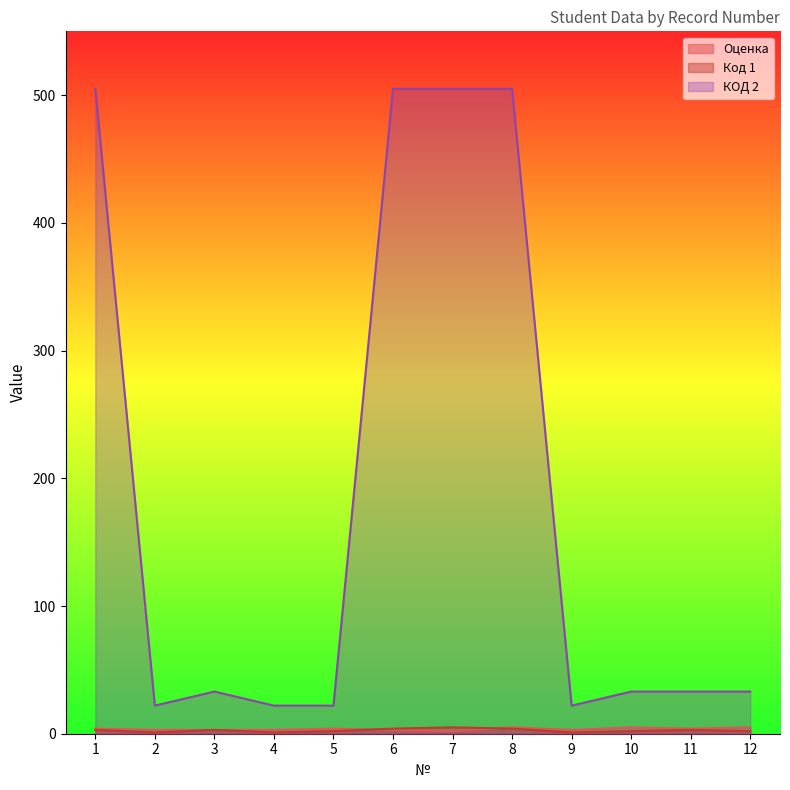

What is the sum of all Оценка values?

44